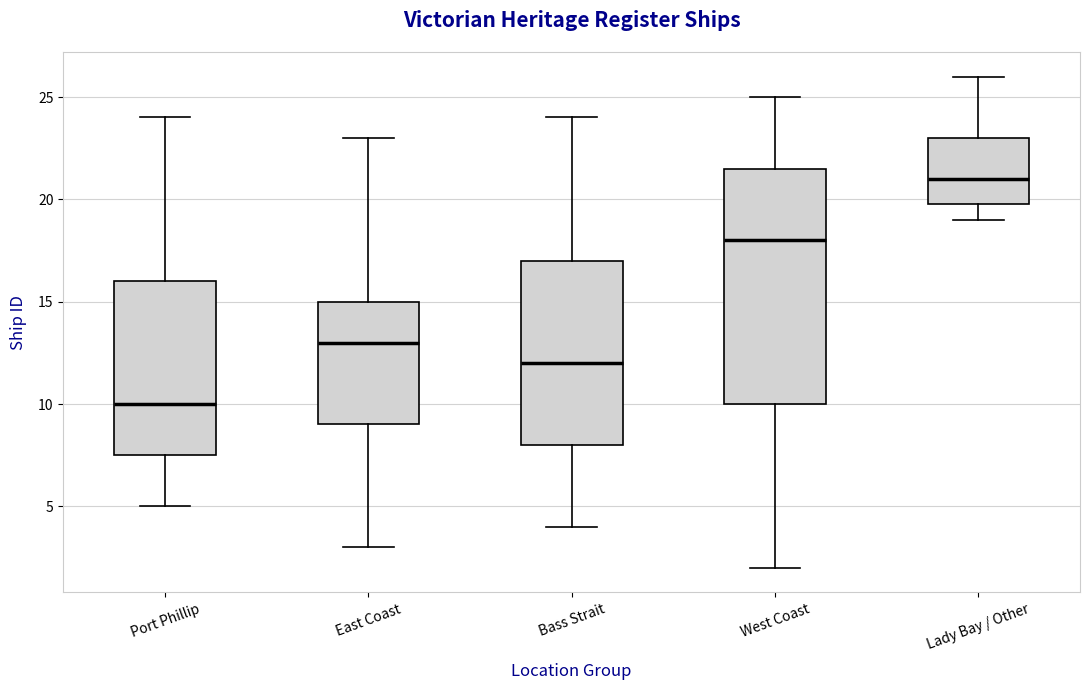

Where does the lower whisker of the box for Lady Bay / Other end on the y-axis? The values are not printed on the chart, so give them approximately, as read against the axis.

19.0